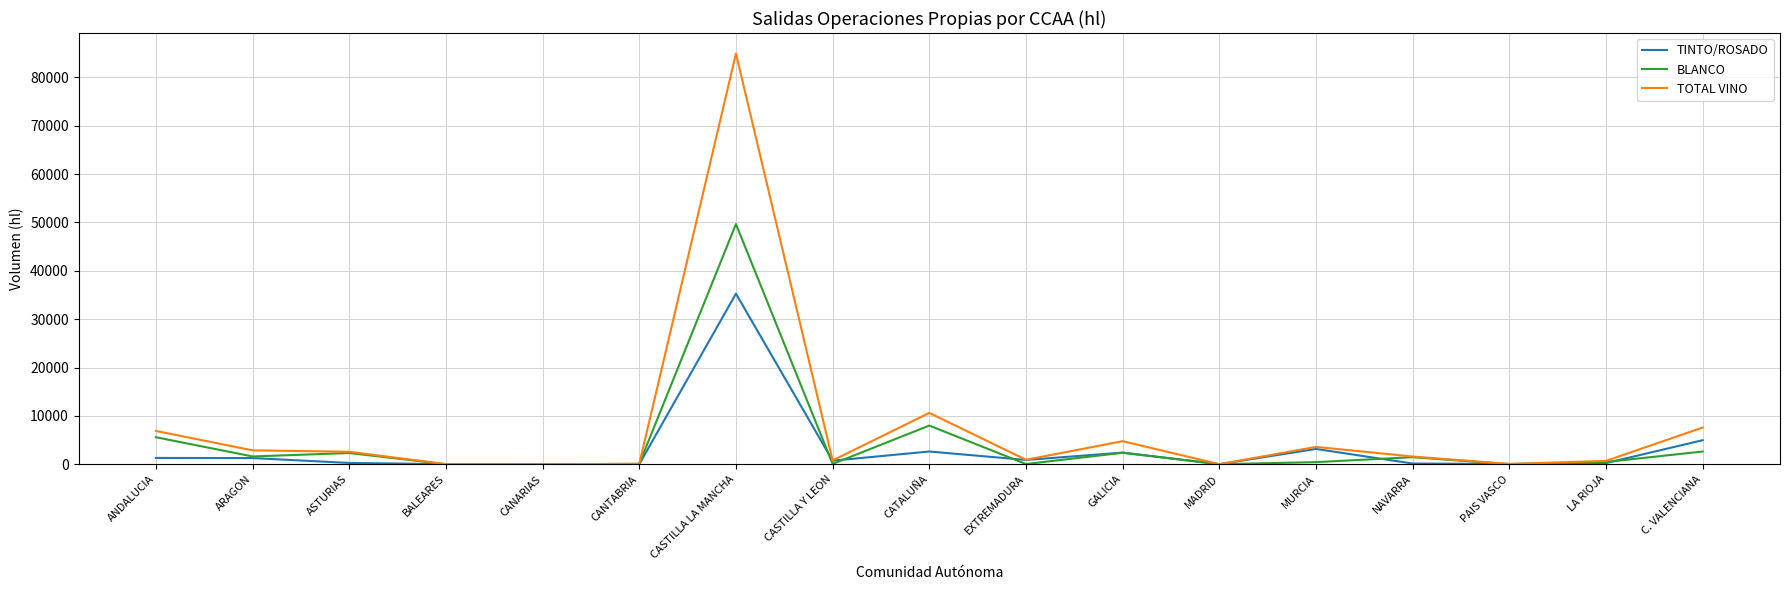

At which category is the sum across all series the highest?

CASTILLA LA MANCHA